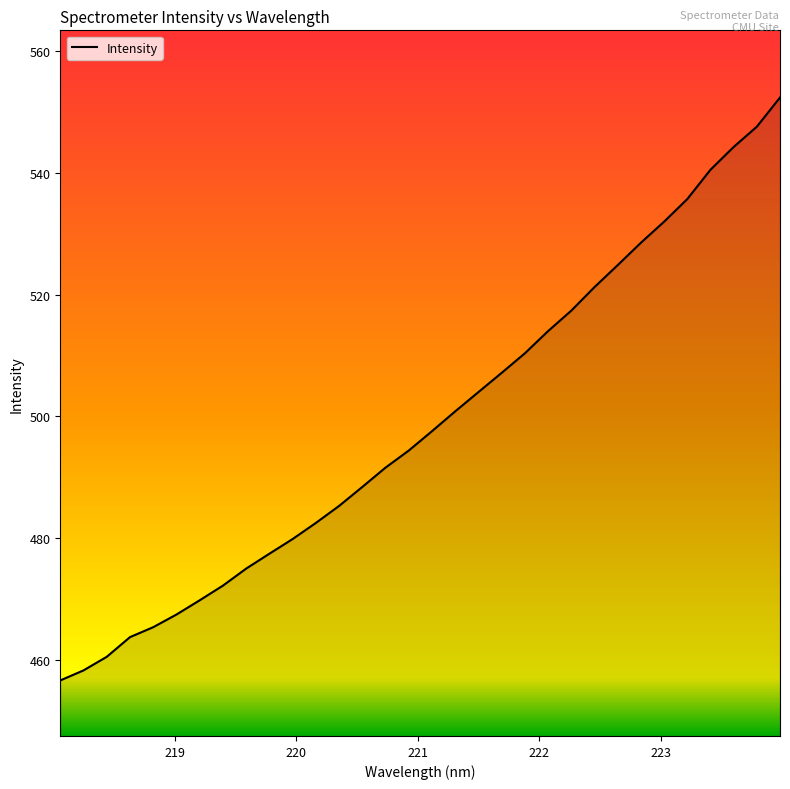

How many lines are shown in the chart?

1